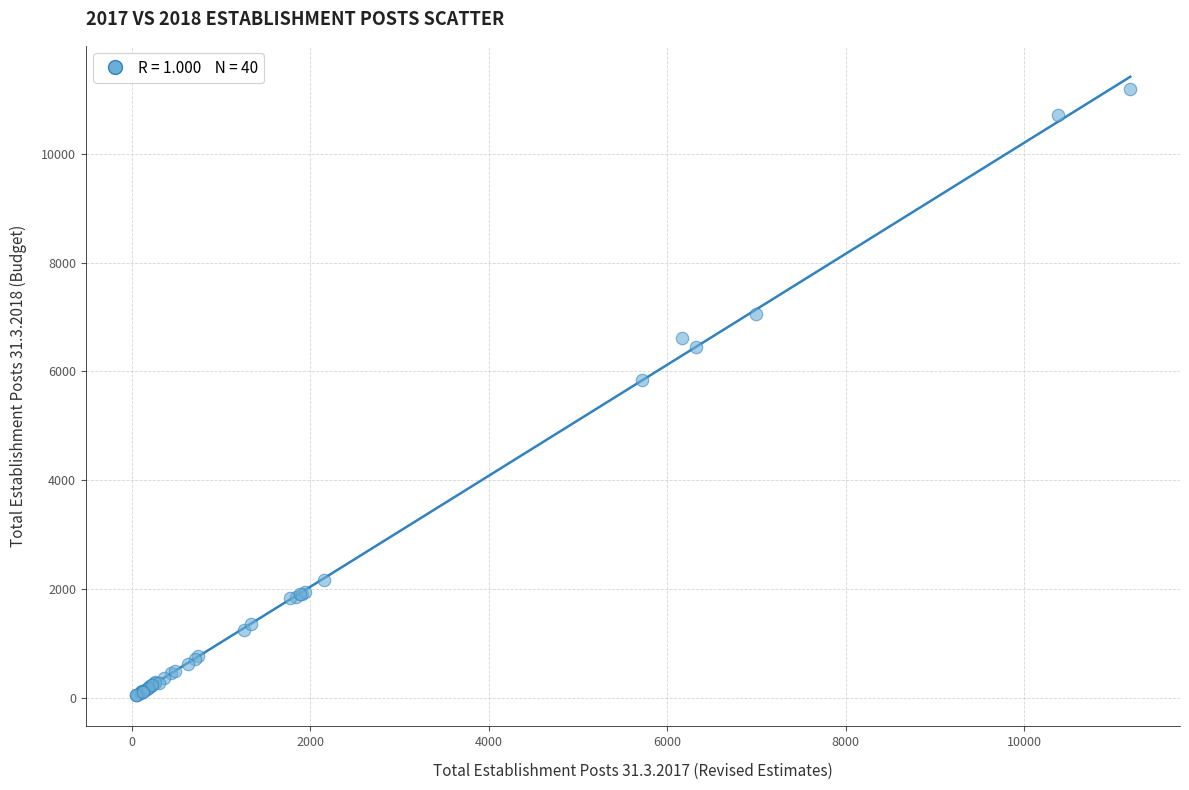

What Y value in the scatter plot is closest to 5621?

5837